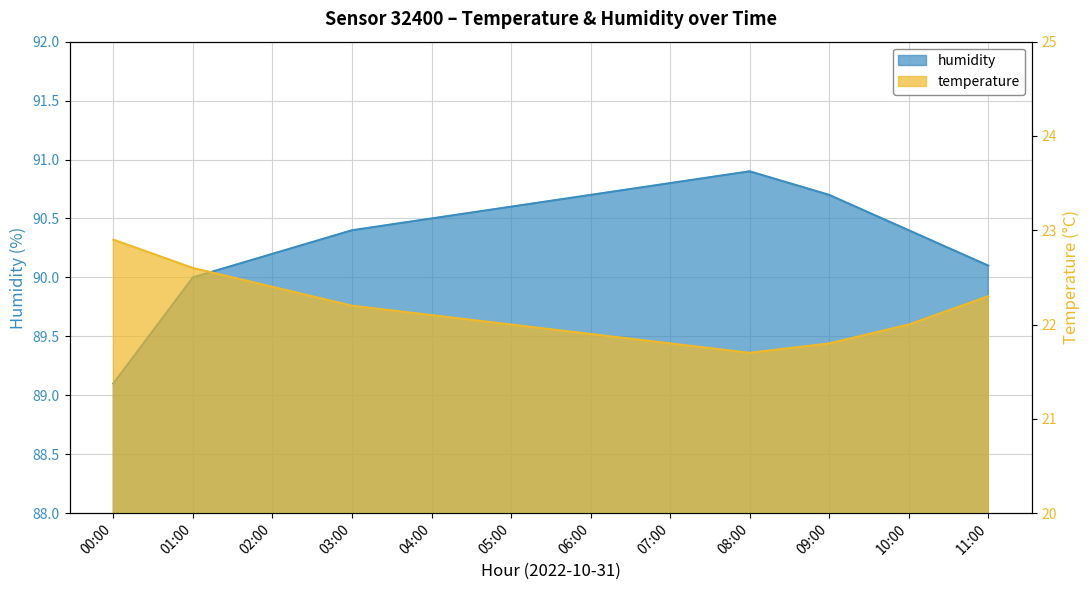

How many distinct data groups are displayed?

2